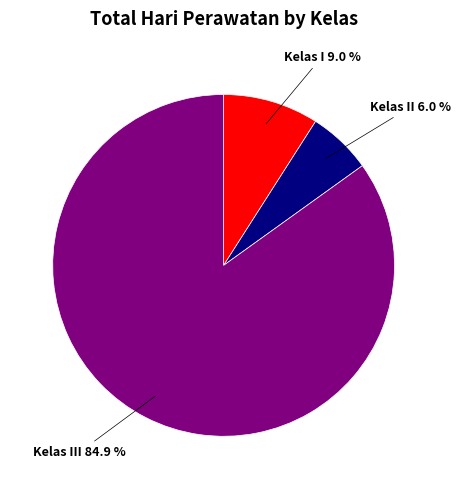

Rank the categories by value from lowest to highest.

Kelas II, Kelas I, Kelas III